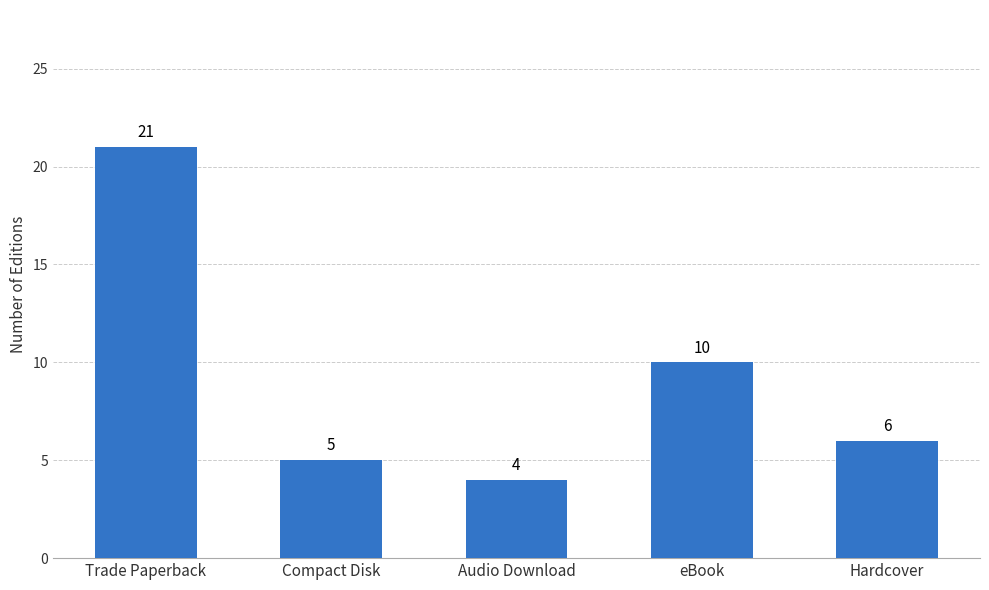

Which has a higher value, Trade Paperback or Hardcover?

Trade Paperback